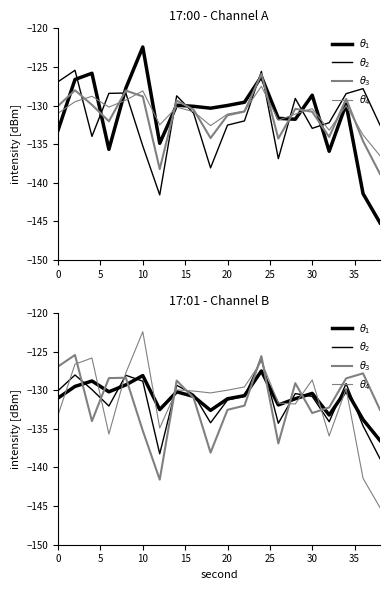

Count the number of categories in the chart.

20